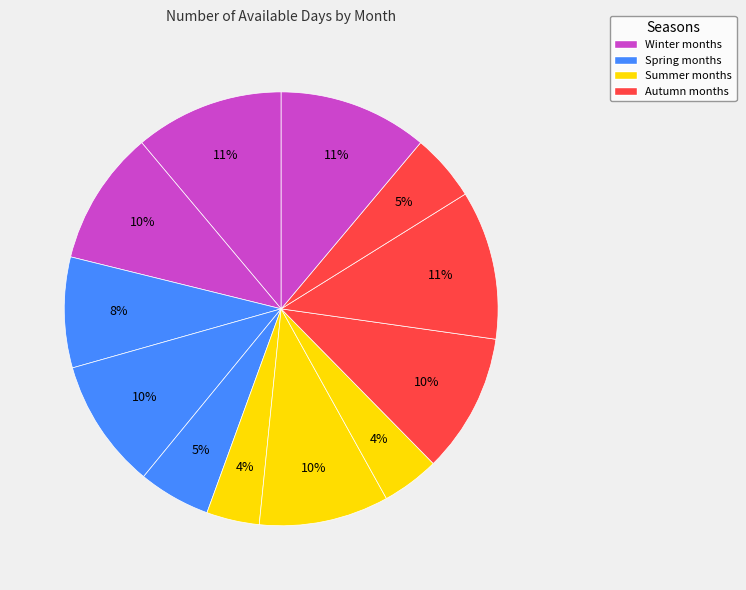

Does any single category account for the majority?

No